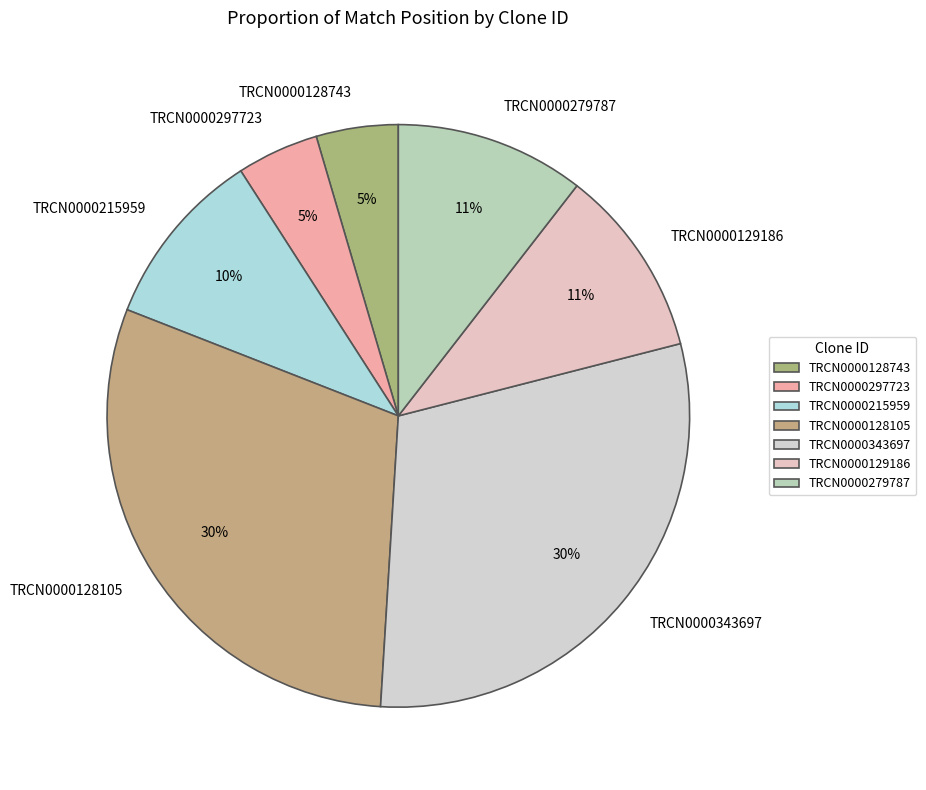

To the nearest percent, what percentage of the pie is TRCN0000297723?

5%